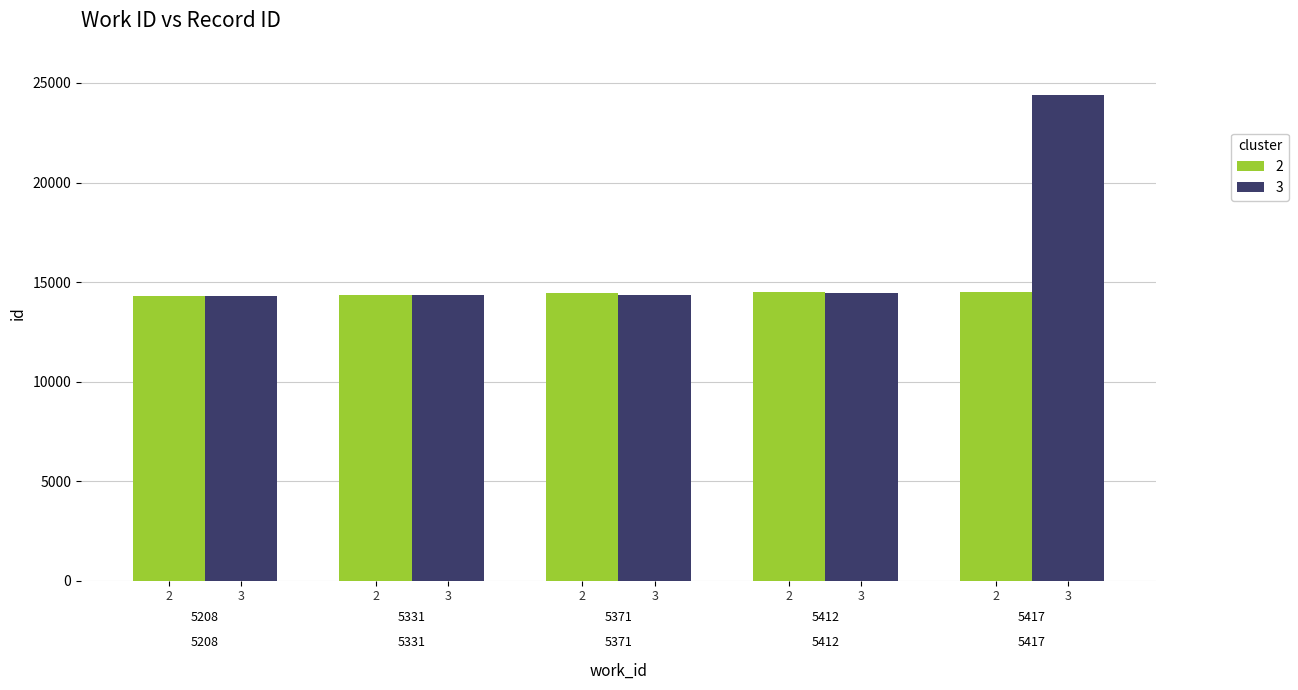

What is the sum of all 3 values?

81893